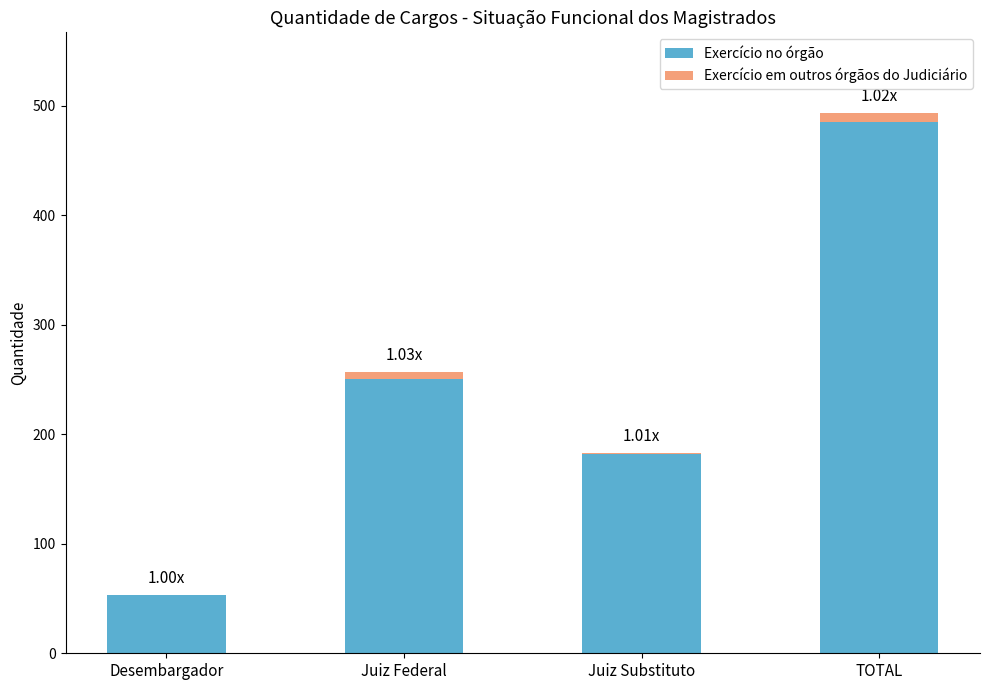

What is the difference between the Exercício no órgão values at Juiz Substituto and TOTAL?

303